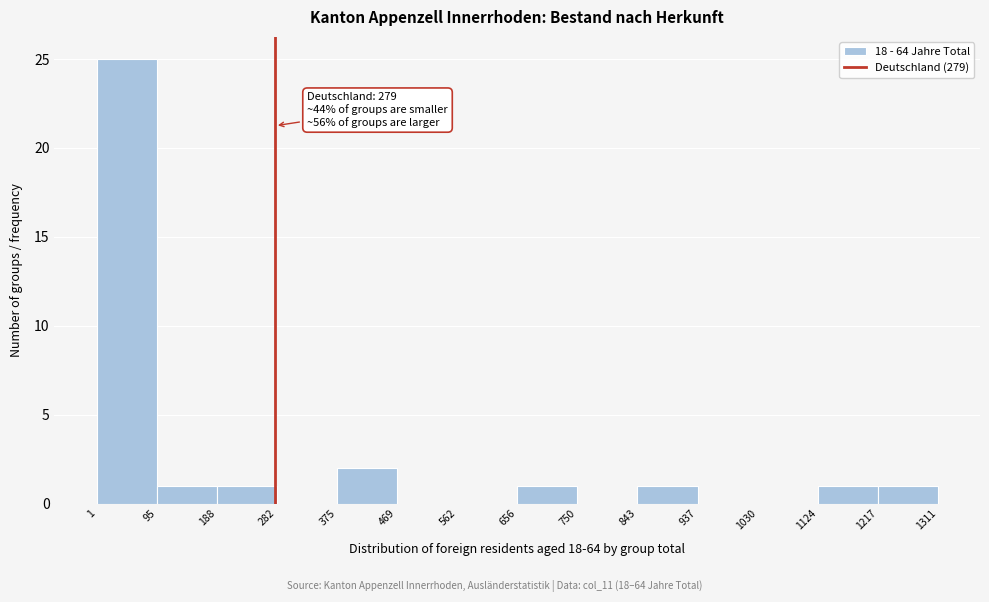

Which range on the x-axis has the tallest bar?

1 to 95